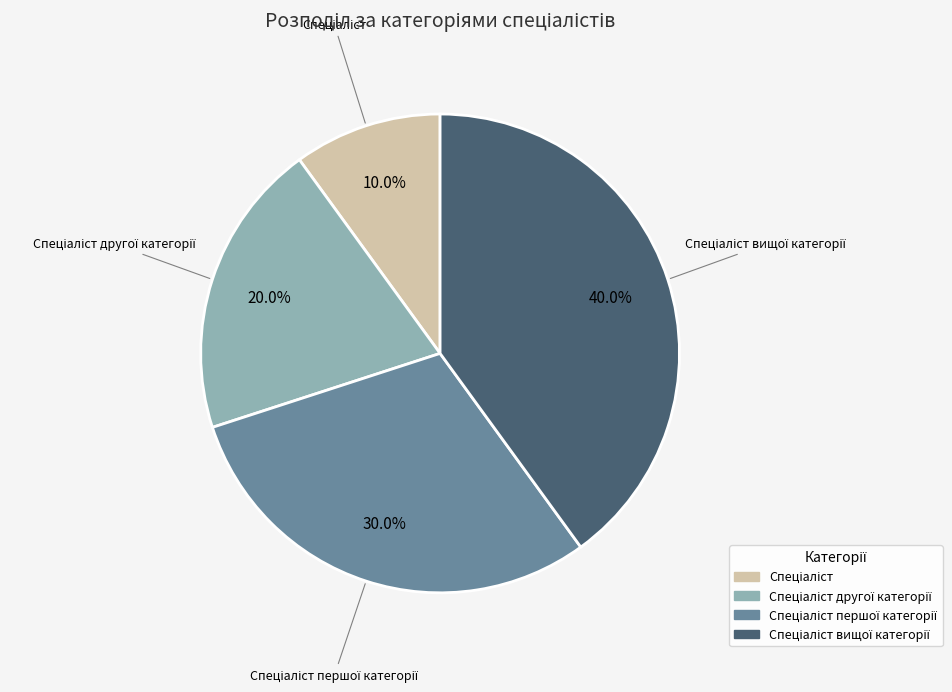

Is there any slice that represents more than half of the pie?

No